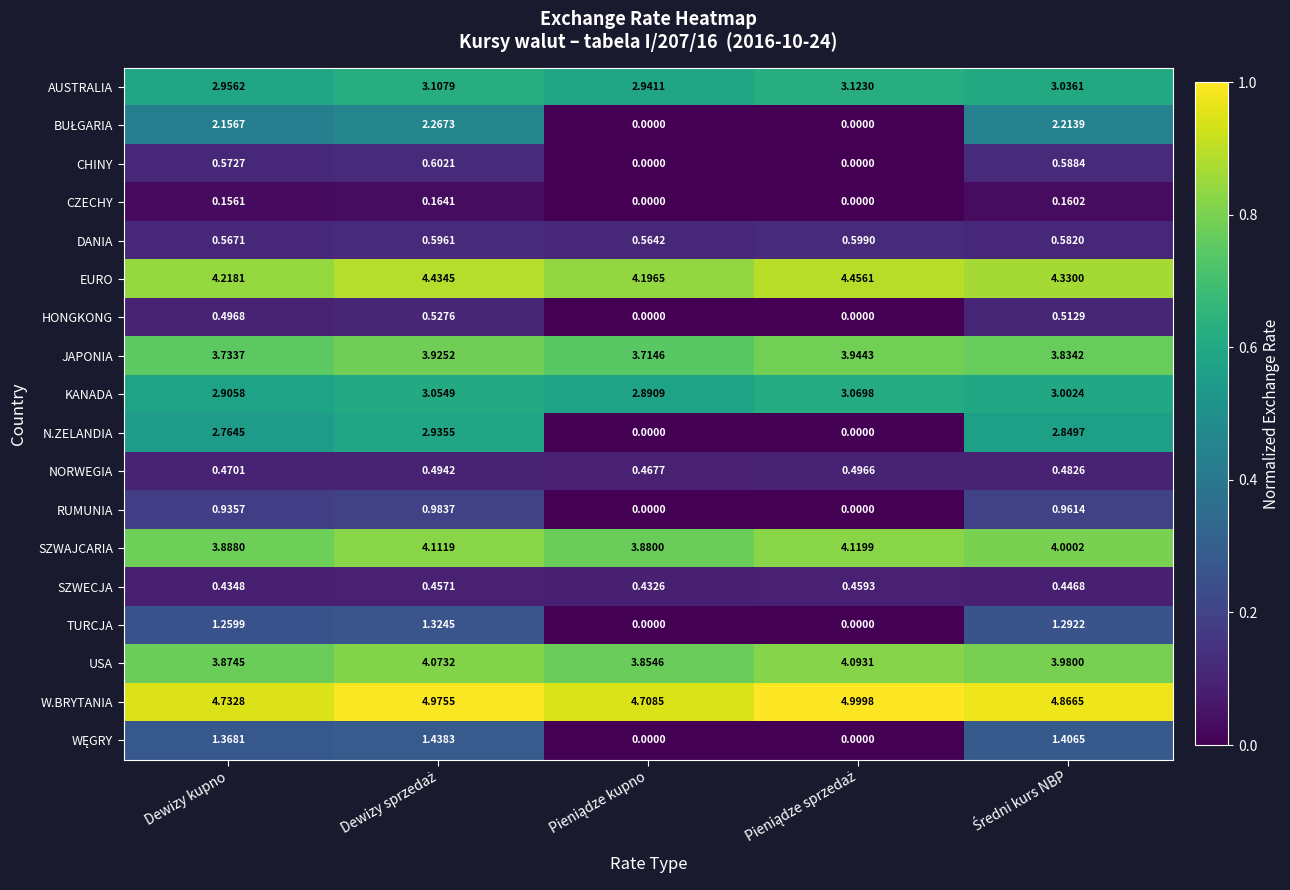

Which series has the largest total across all categories?

W.BRYTANIA